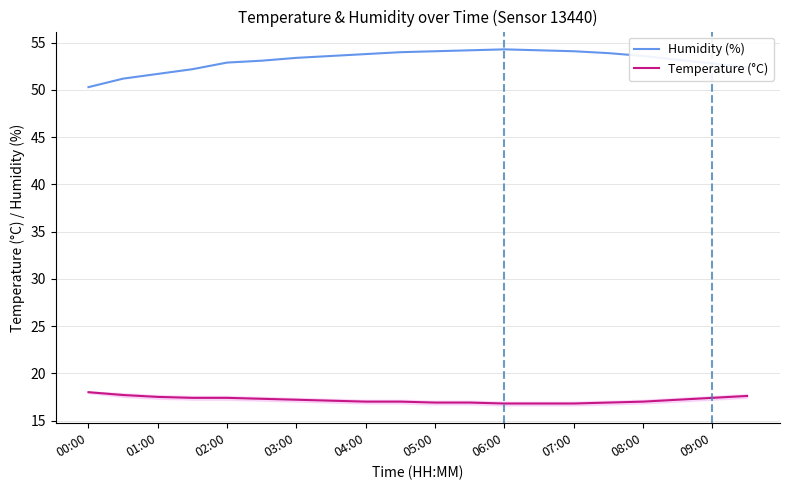

Count the number of data series in this chart.

2